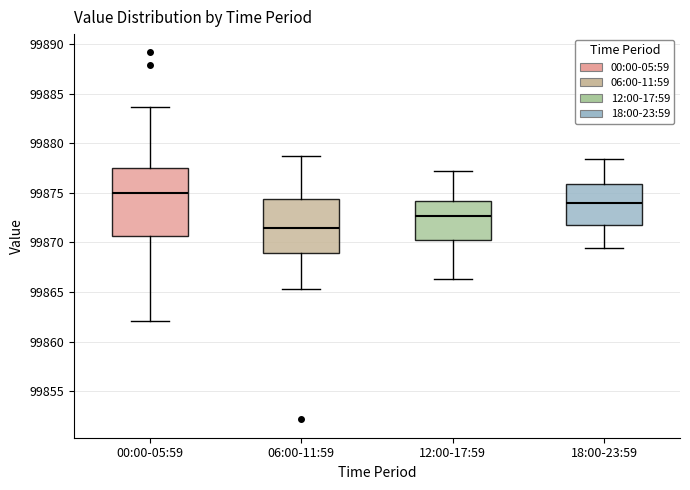

Which box has the lowest median line?

06:00-11:59